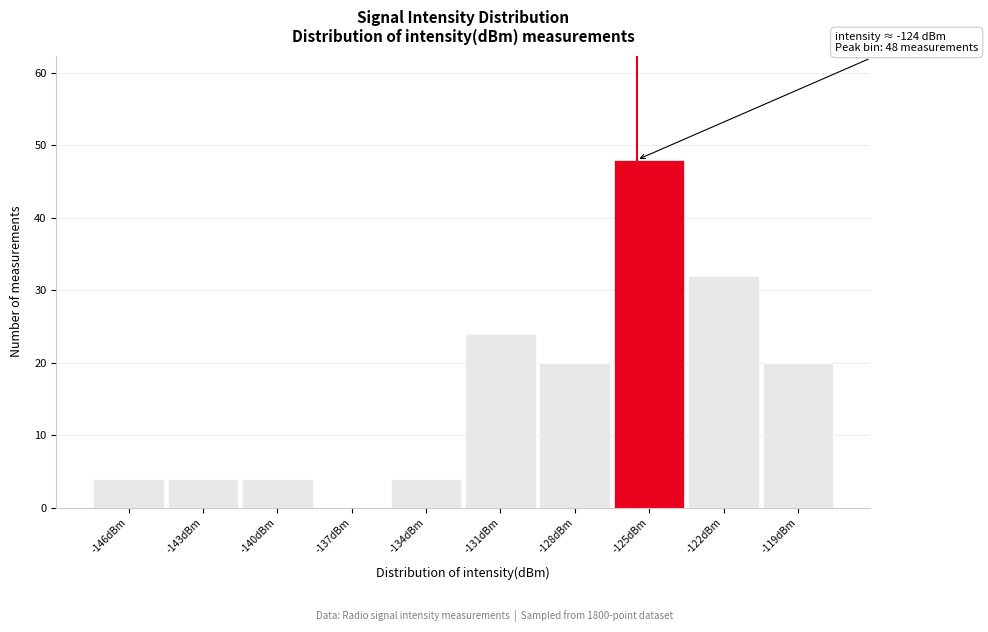

Reading left to right, transcribe all the data shown in this chart.

-146dBm=4	-143dBm=4	-140dBm=4	-137dBm=0	-134dBm=4	-131dBm=24	-128dBm=20	-125dBm=48	-122dBm=32	-119dBm=20